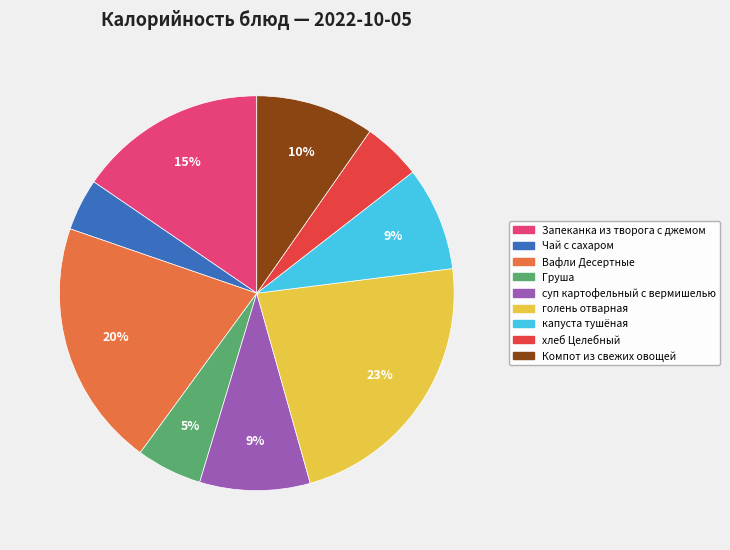

Approximately how many times larger is the value at капуста тушёная compared to Запеканка из творога с джемом?

0.6